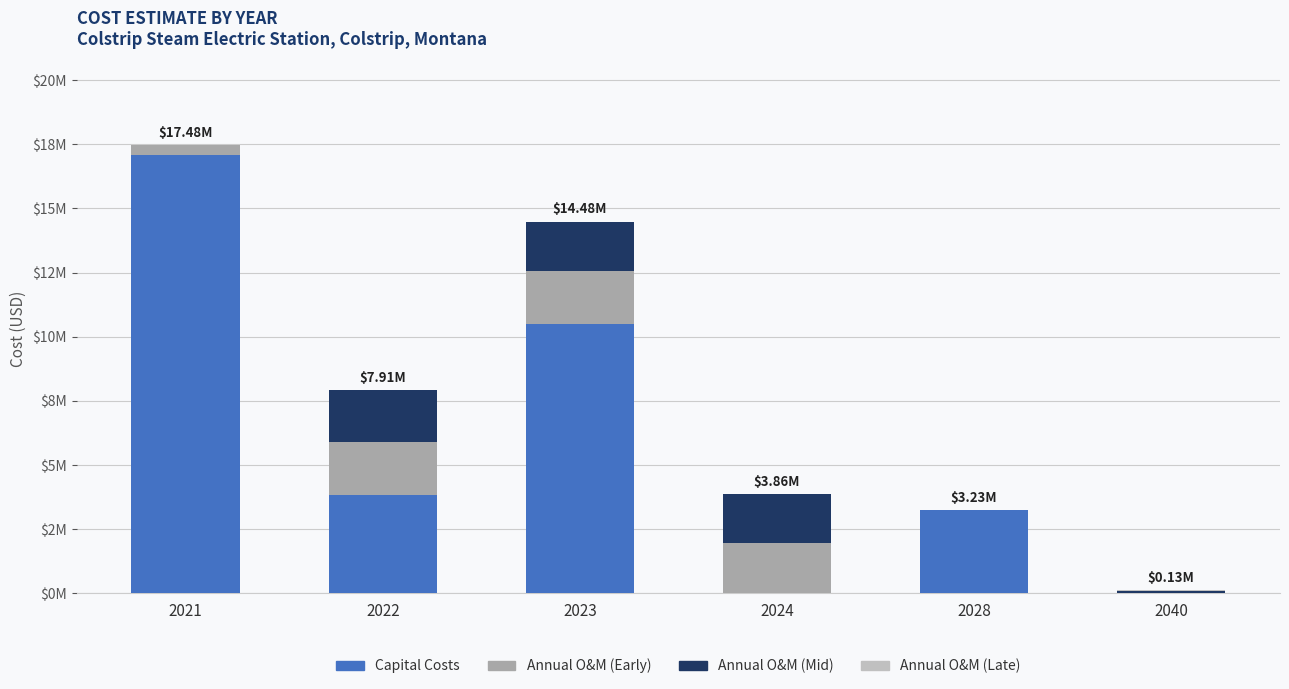

Are the bars grouped side by side (vs. stacked)?

No